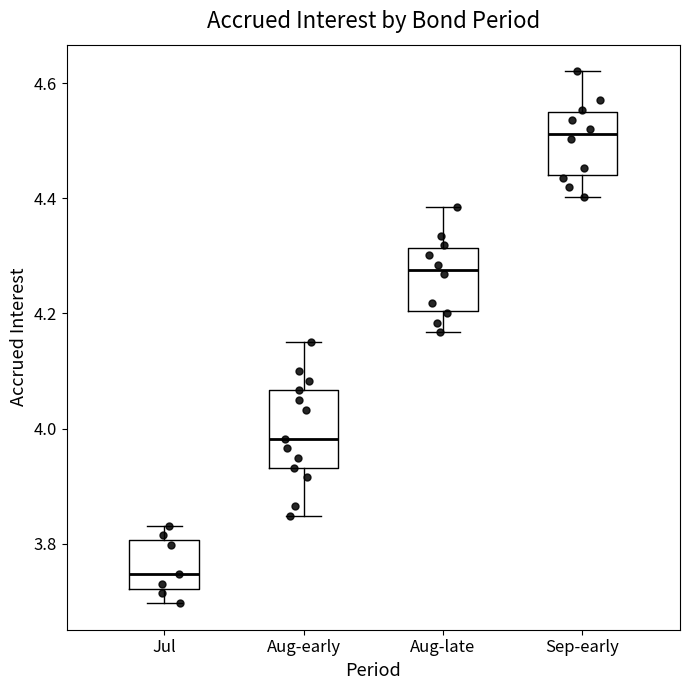

Reading left to right, read every box against the y-axis: the position of its median line, the range the box covers, and the ends of its whiskers. The values are not printed on the chart, so give them approximately, as read against the axis.

Jul: median 3.74, box 3.72 to 3.80, whiskers 3.70 to 3.84
Aug-early: median 3.98, box 3.94 to 4.06, whiskers 3.84 to 4.16
Aug-late: median 4.28, box 4.20 to 4.32, whiskers 4.16 to 4.38
Sep-early: median 4.52, box 4.44 to 4.54, whiskers 4.40 to 4.62